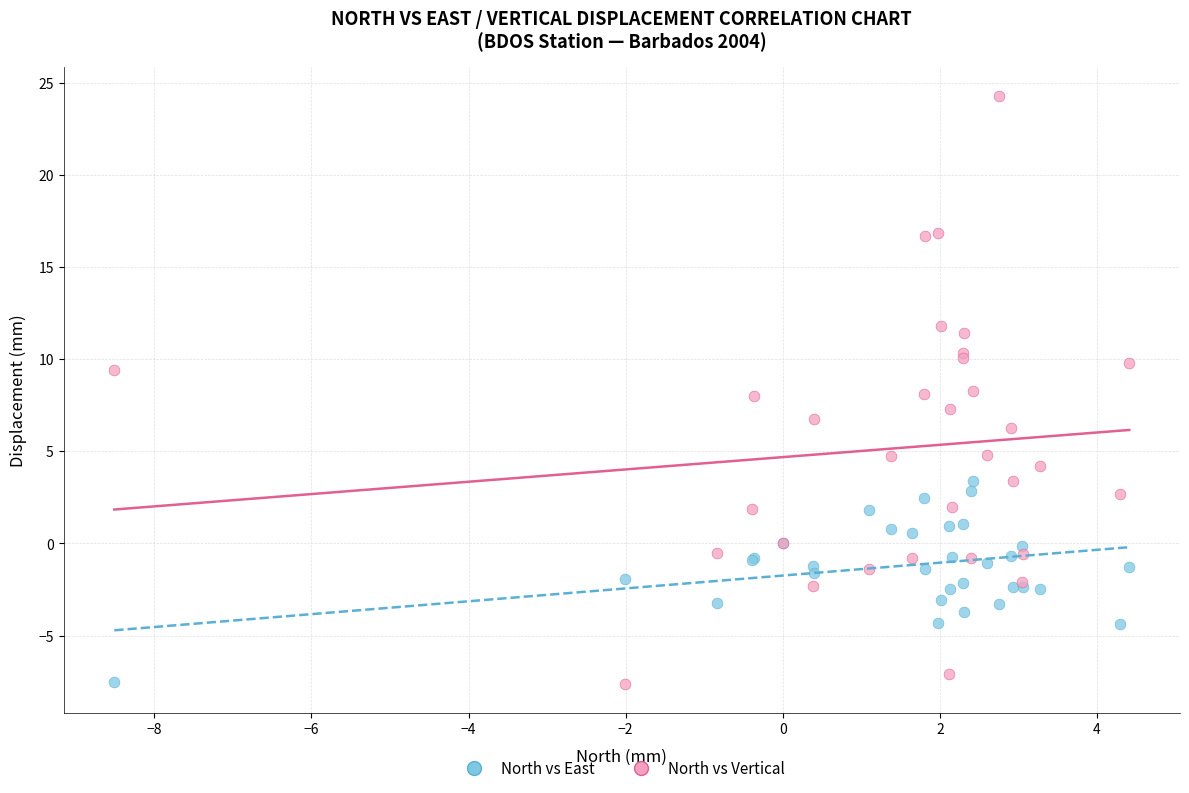

Which series has the largest Y range (max minus min)?

North vs Vertical